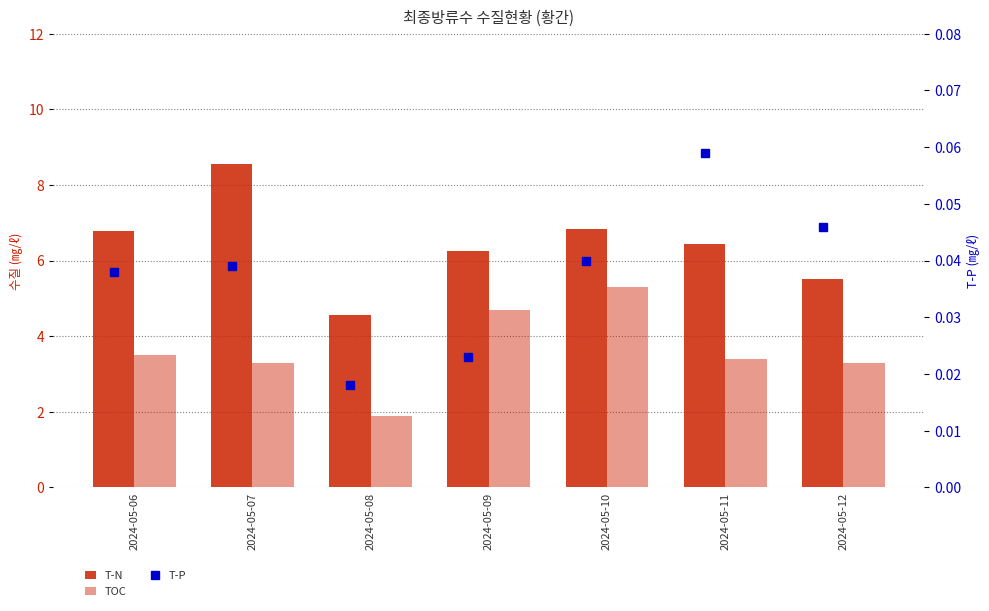

What is the value of the T-N bar at the 6th from the left?

6.4